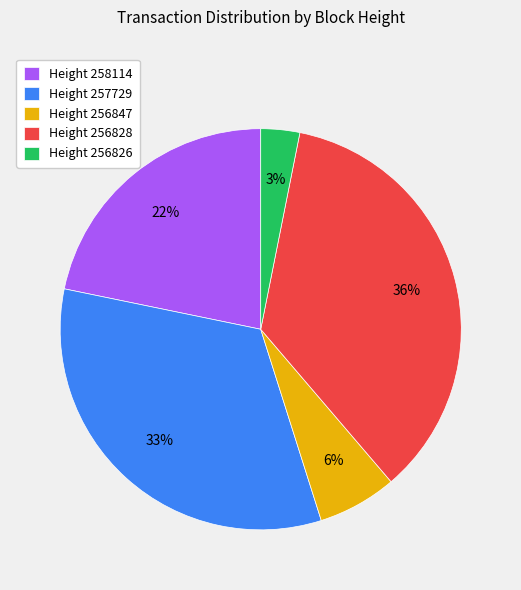

Is the sum of Height 257729 and Height 258114 greater than half?

Yes